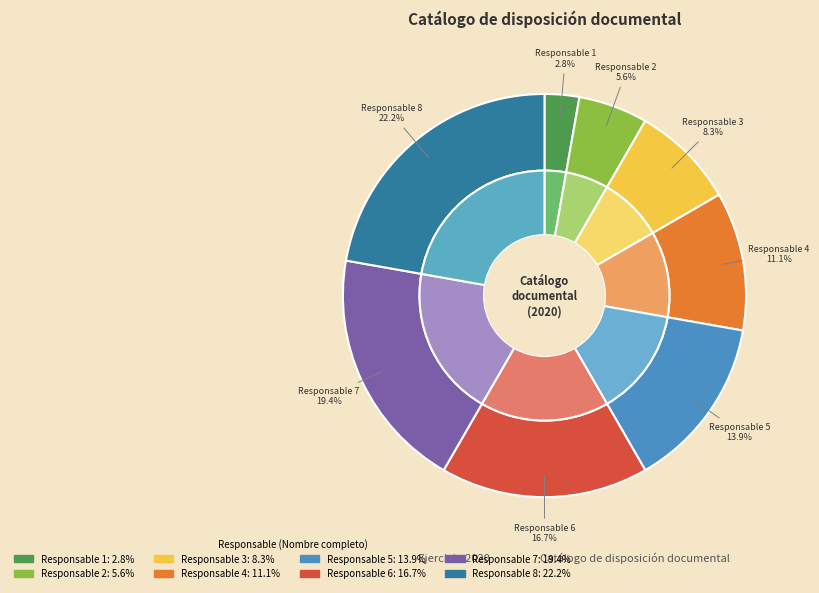

What is the largest slice in the pie chart?

Responsable 8